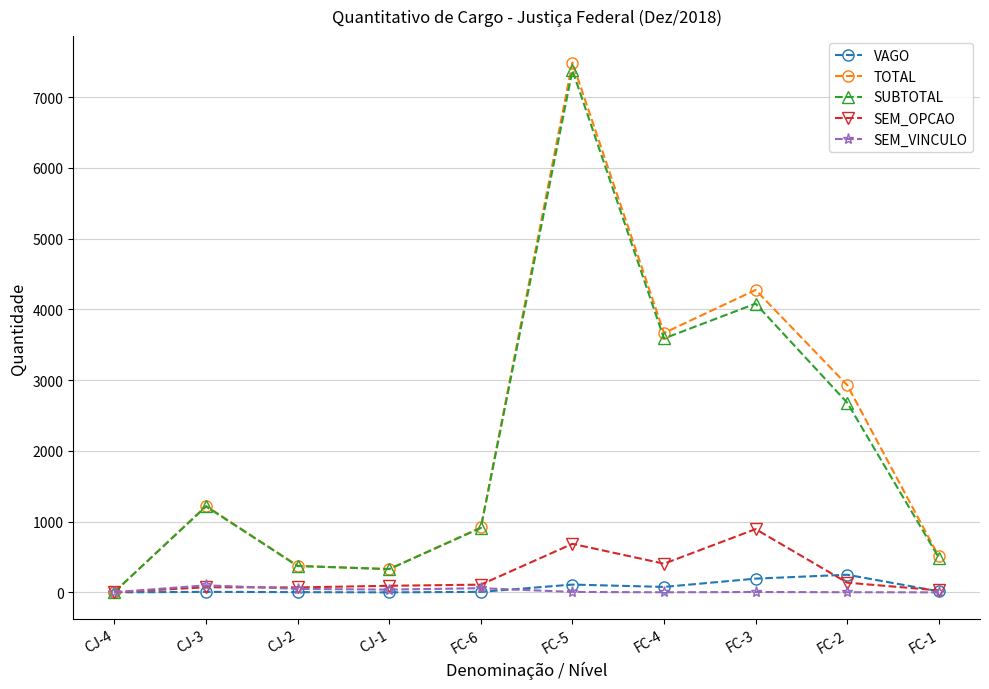

What is the greatest value displayed?

7488